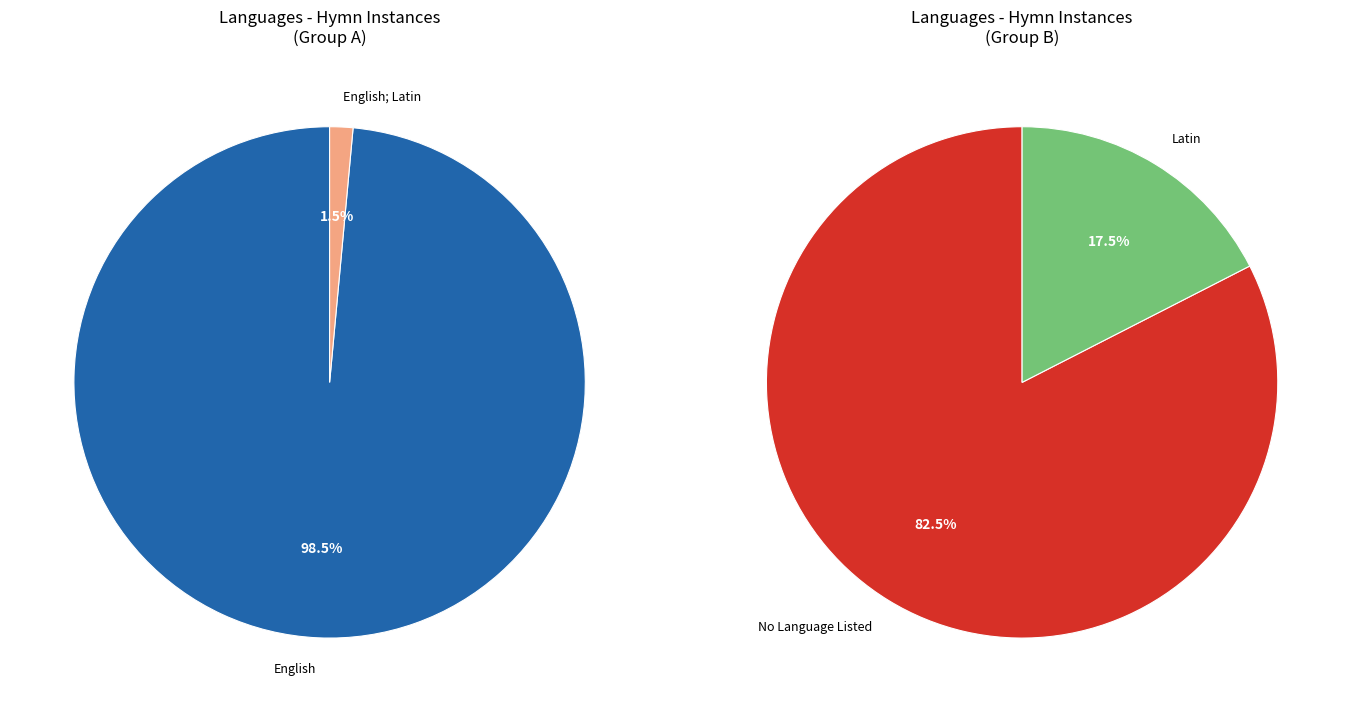

Does any single category account for the majority?

Yes